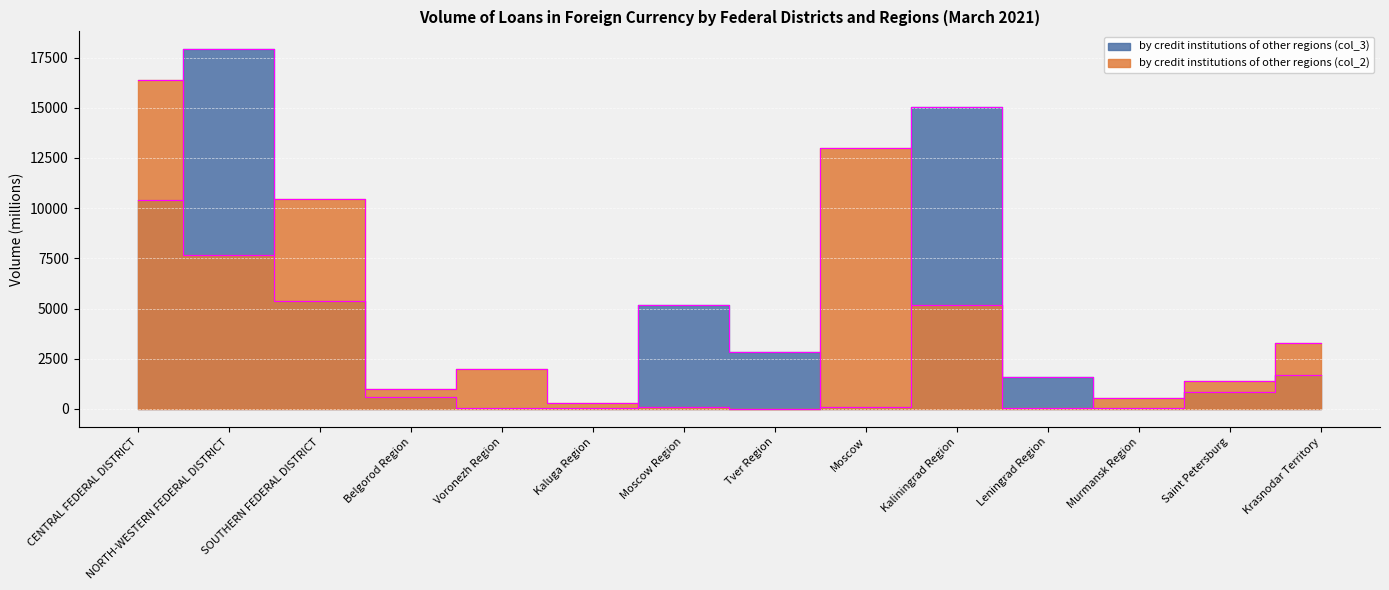

What is the value of the by credit institutions of other regions (col_2) point at the 7th from the left?

86